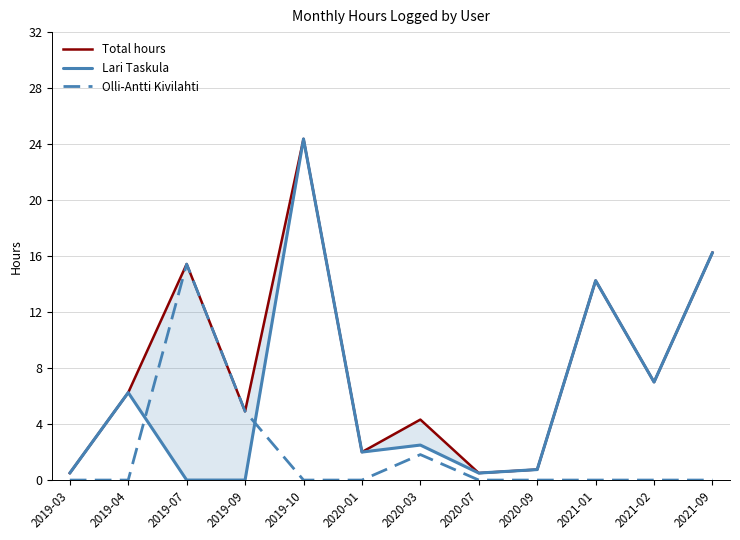

True or false: Lari Taskula and Total hours cross at least once.

False